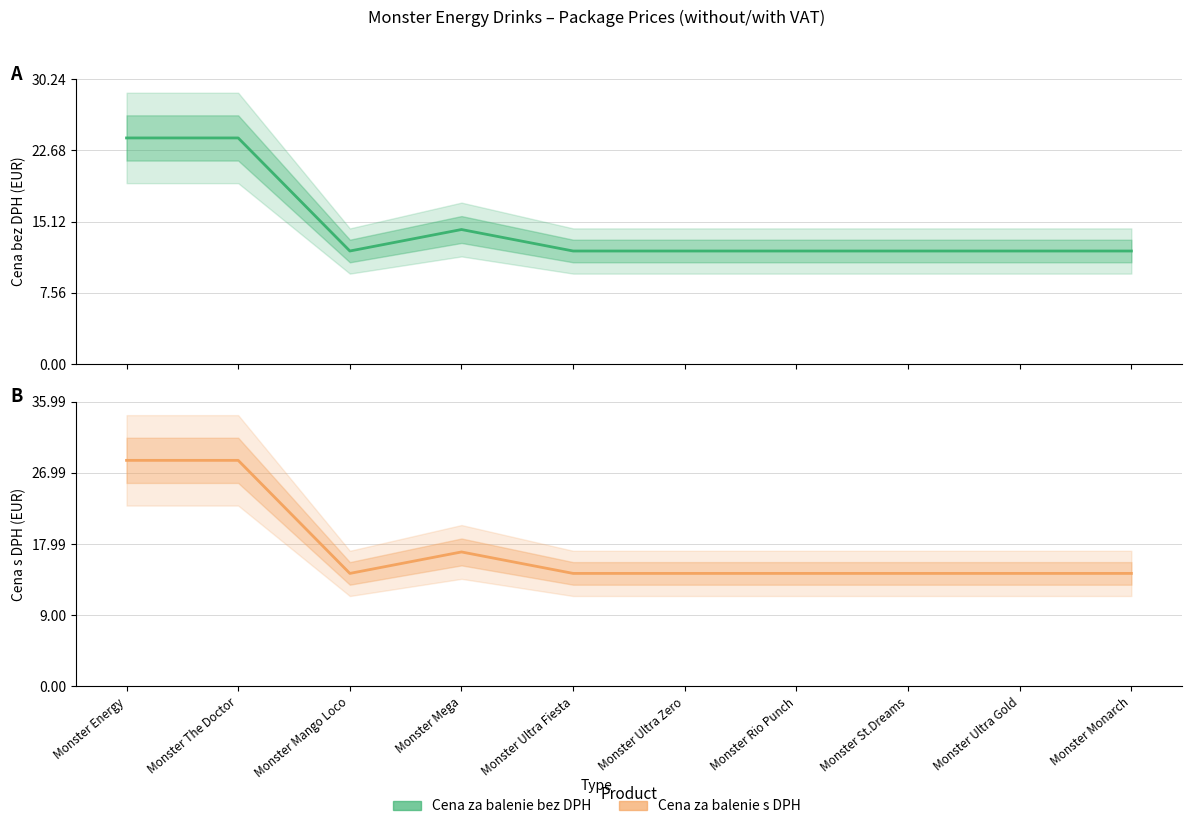

Which label corresponds to the largest value in the chart?

Monster Energy